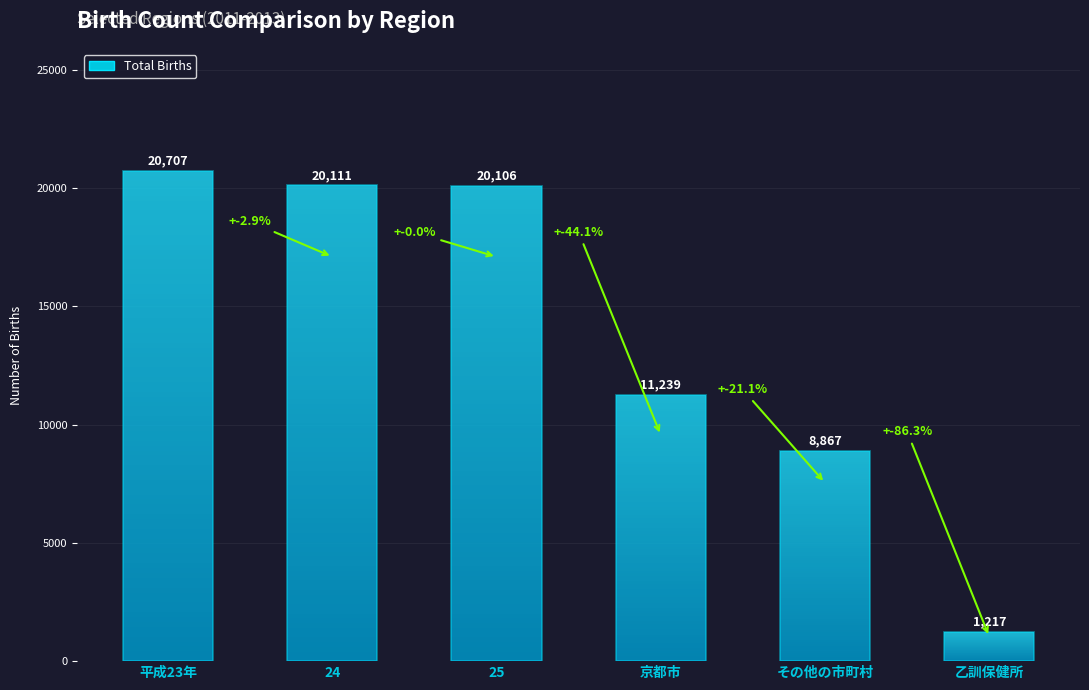

What is the label of the 1st bar from the left?

平成23年